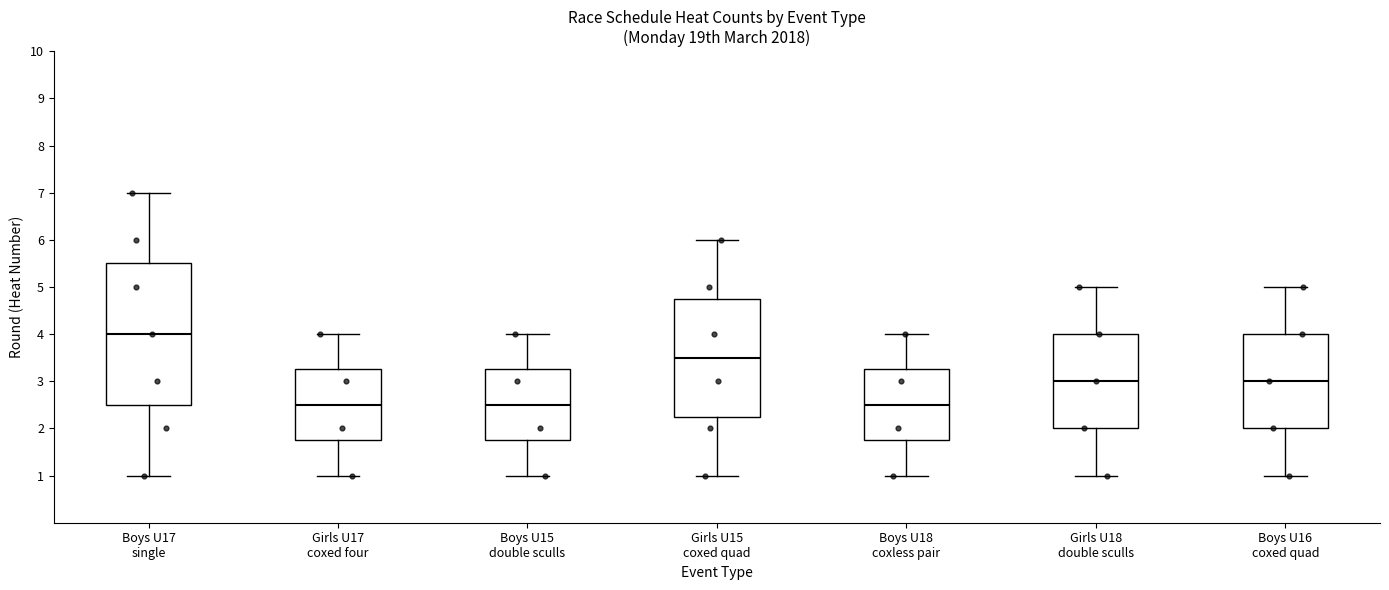

Which box has the highest median line?

Boys U17 single